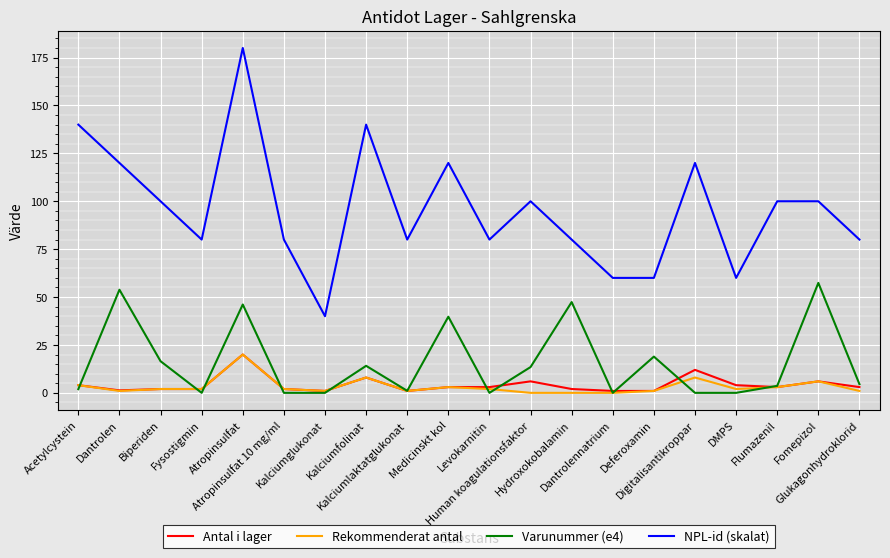

Which series has the largest total across all categories?

NPL-id (skalat)